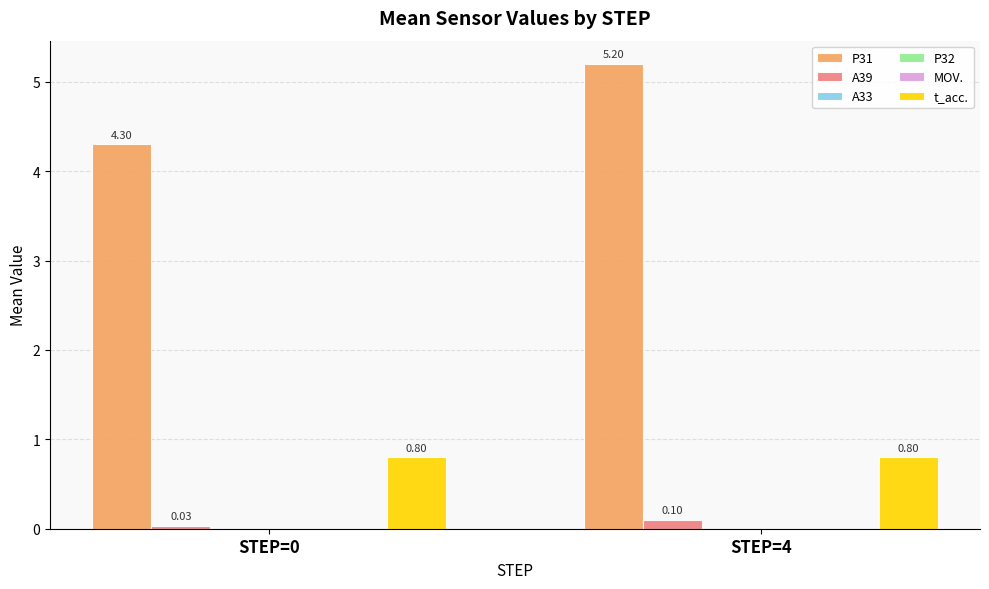

How many groups of bars are there?

2